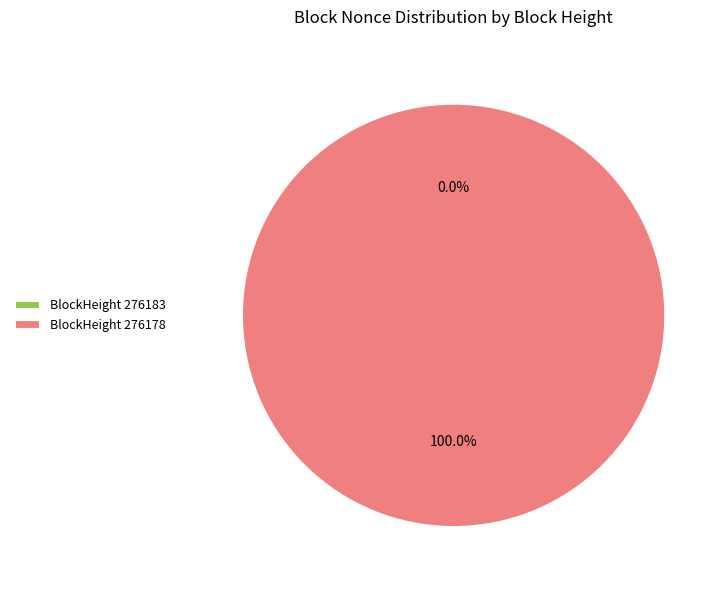

True or false: 276178 accounts for 100% of the total.

True